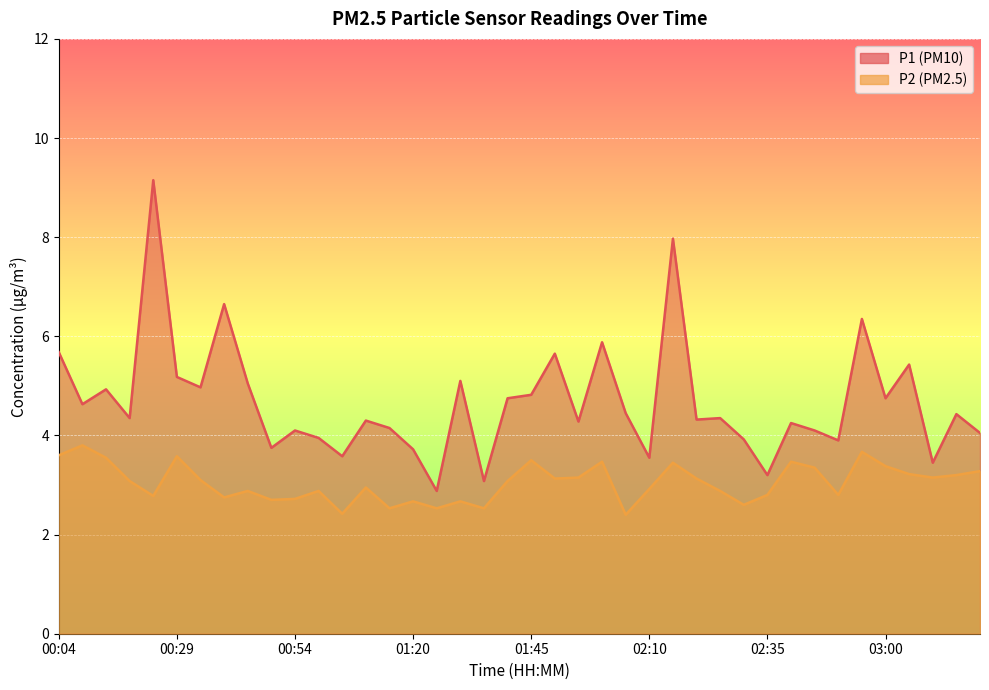

The value of P1 at 02:55 is 6.3. True or false?

True